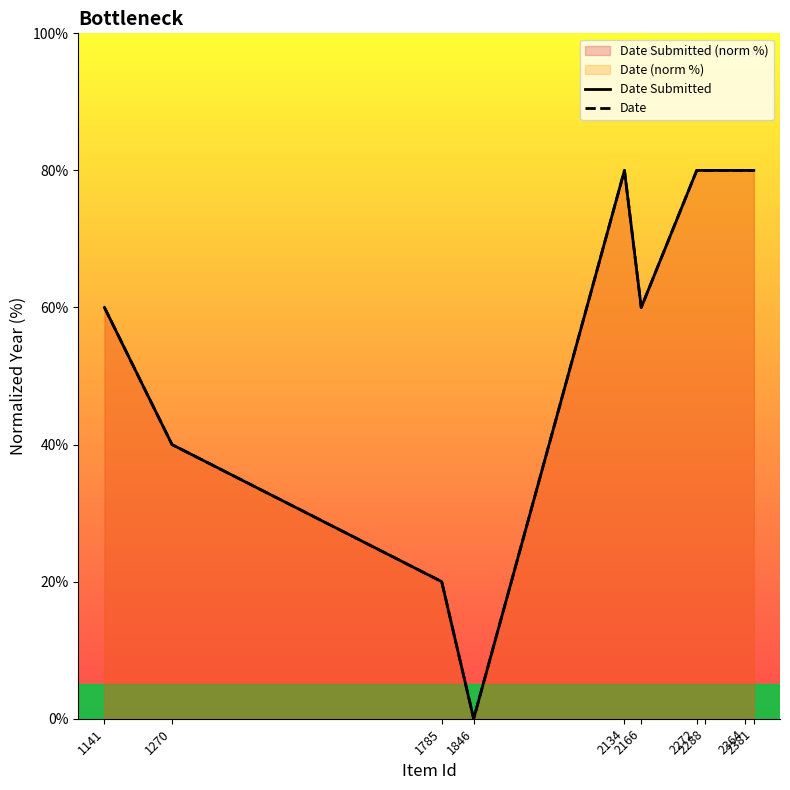

Reading left to right, transcribe all the data shown in this chart.

Date Submitted: 60	40	20	0	80	60	80	80	80	80
Date: 60	40	20	0	80	60	80	80	80	80